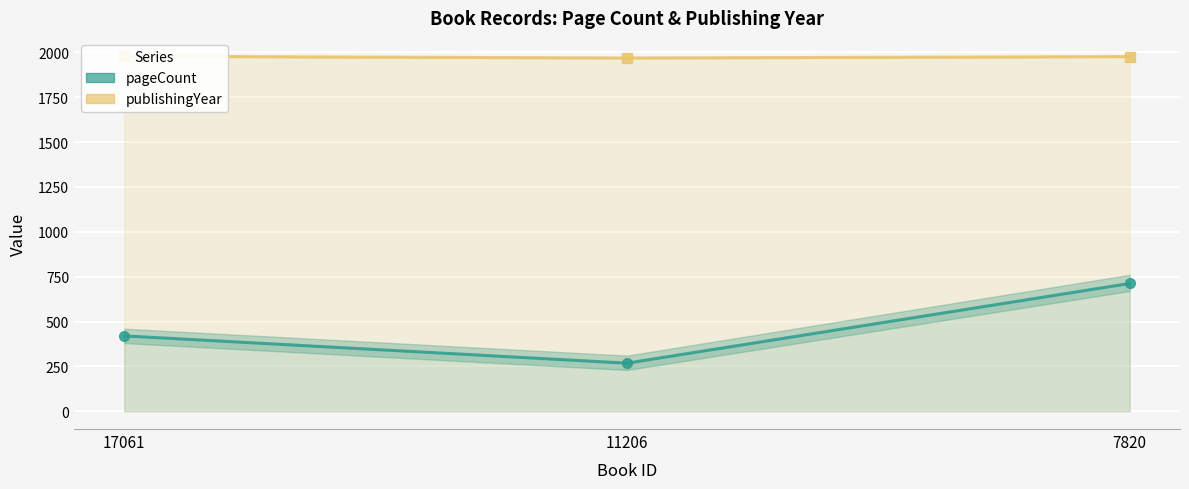

How many data points does each series have?

3